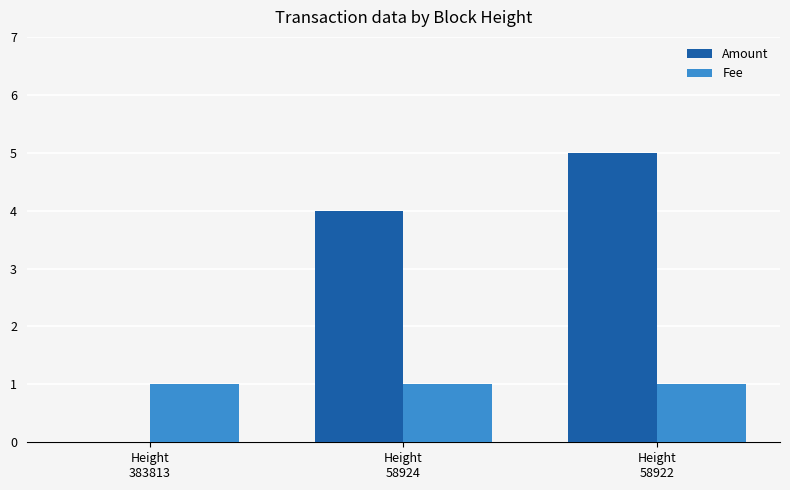

Reading right to left, what are all the values shown in this chart?

Amount: Height
58922=5	Height
58924=4	Height
383813=0
Fee: Height
58922=1	Height
58924=1	Height
383813=1